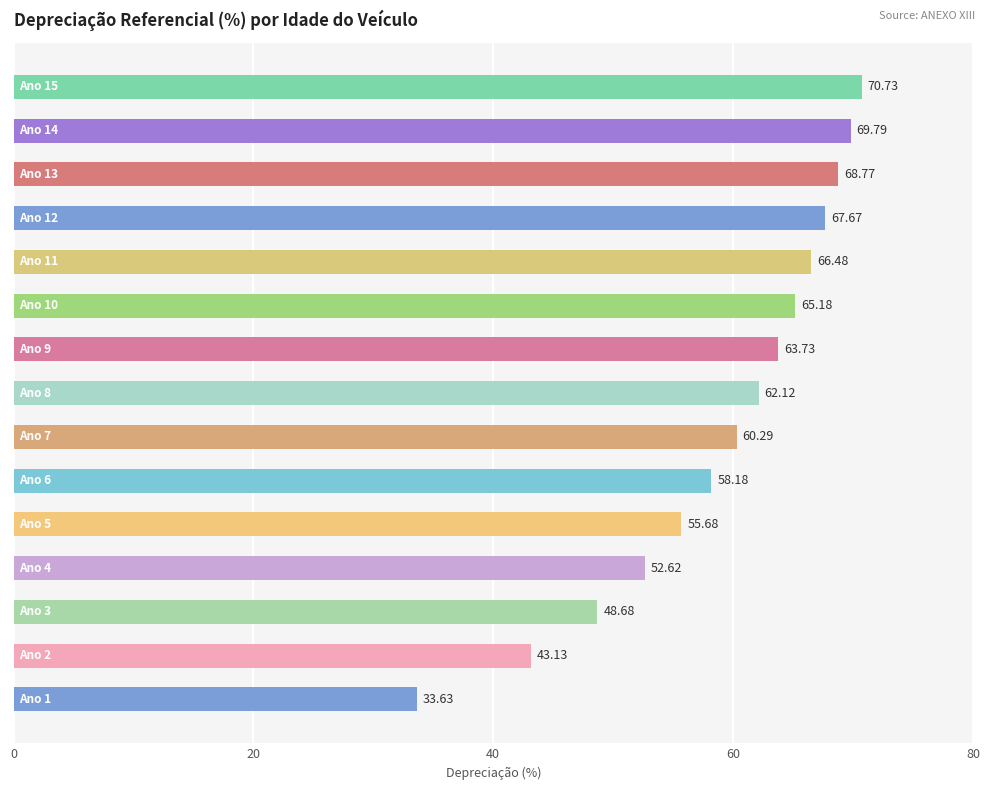

What is the difference between the maximum and minimum values?

37.1